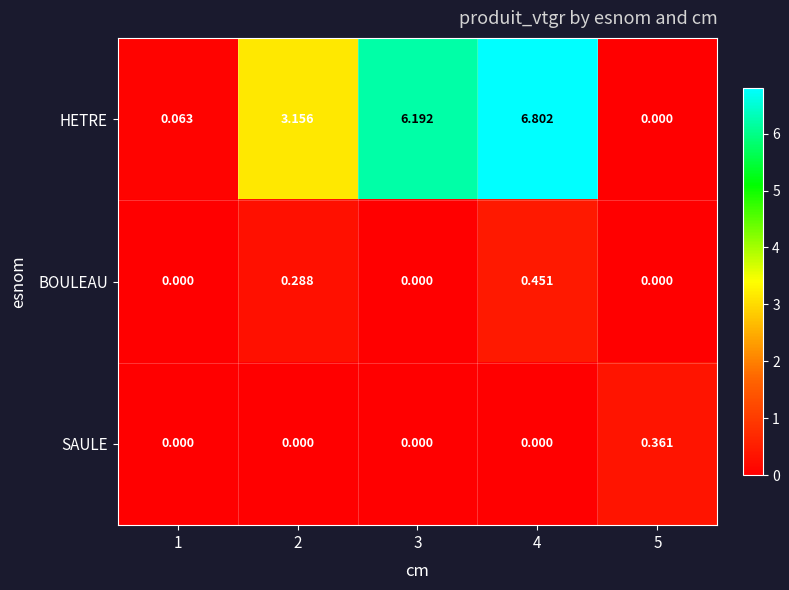

Which series has the largest total across all categories?

HETRE